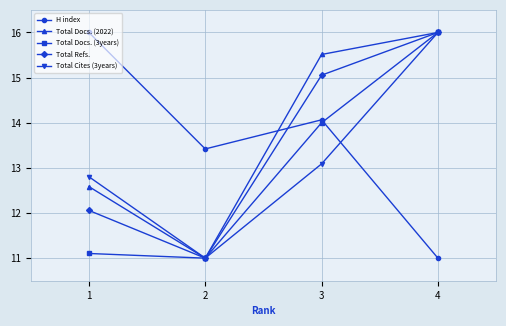

What is the average value of the Total Refs. series?

13.5